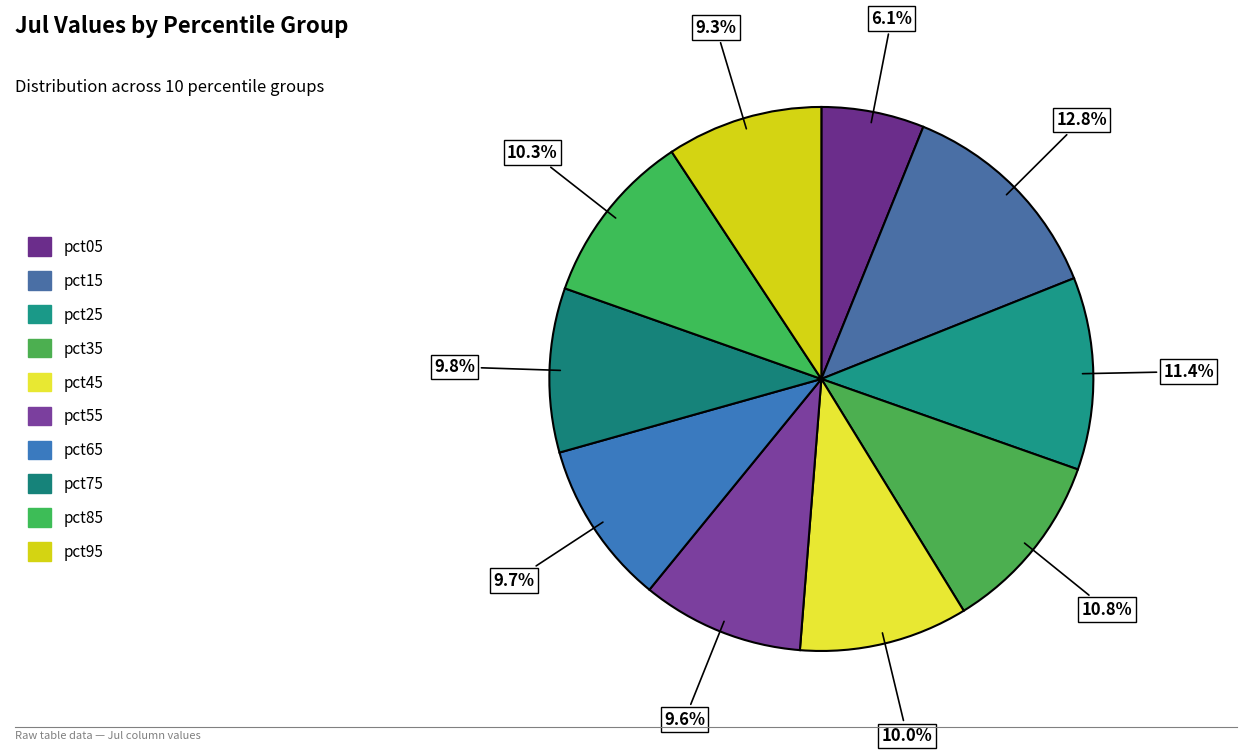

Is the sum of pct25 and pct35 greater than half?

No